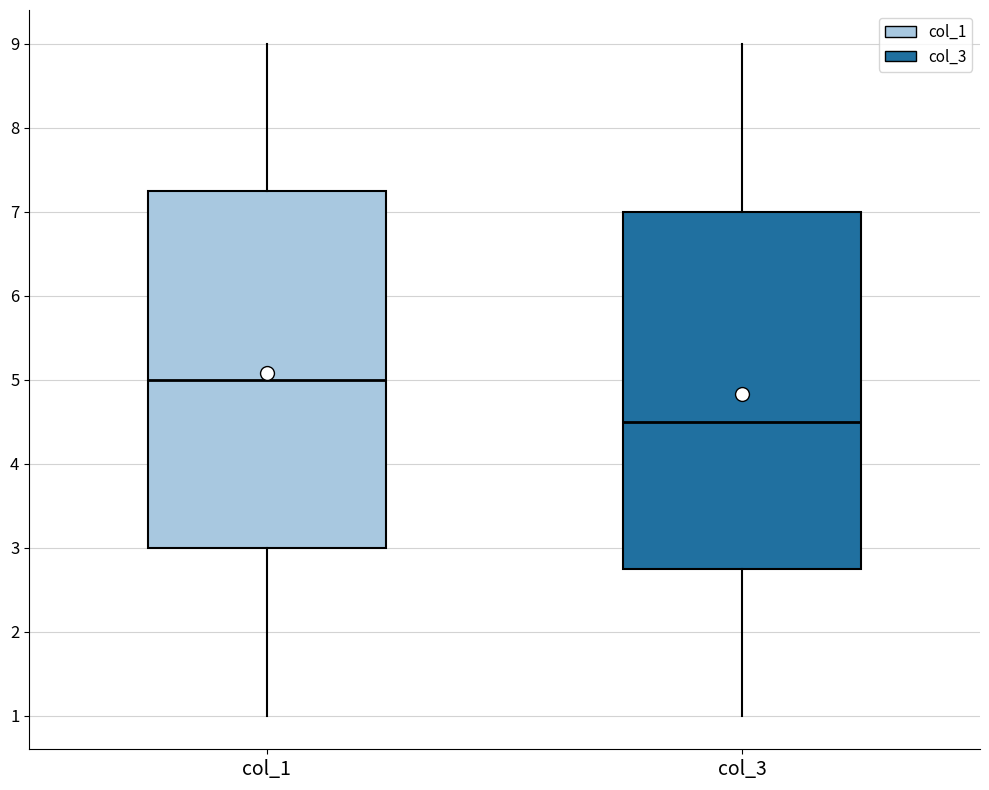

Reading left to right, read every box against the y-axis: the position of its median line, the range the box covers, and the ends of its whiskers. The values are not printed on the chart, so give them approximately, as read against the axis.

col_1: median 5.0, box 3.0 to 7.3, whiskers 1.0 to 9.0
col_3: median 4.5, box 2.8 to 7.0, whiskers 1.0 to 9.0